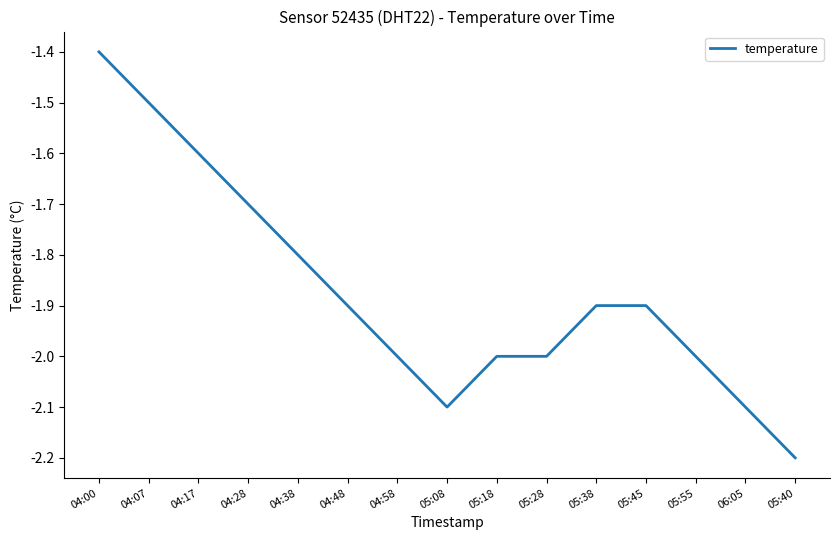

What is the minimum value shown in the chart?

-2.2